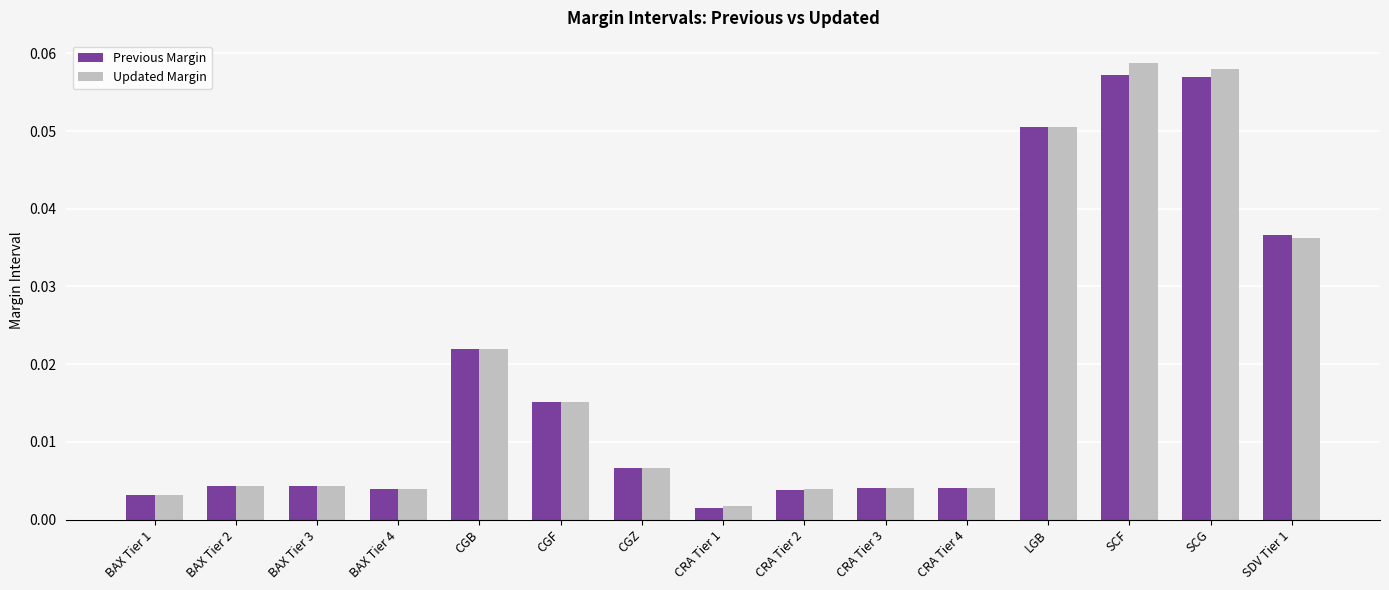

Which series has the largest range (max minus min)?

Updated Margin